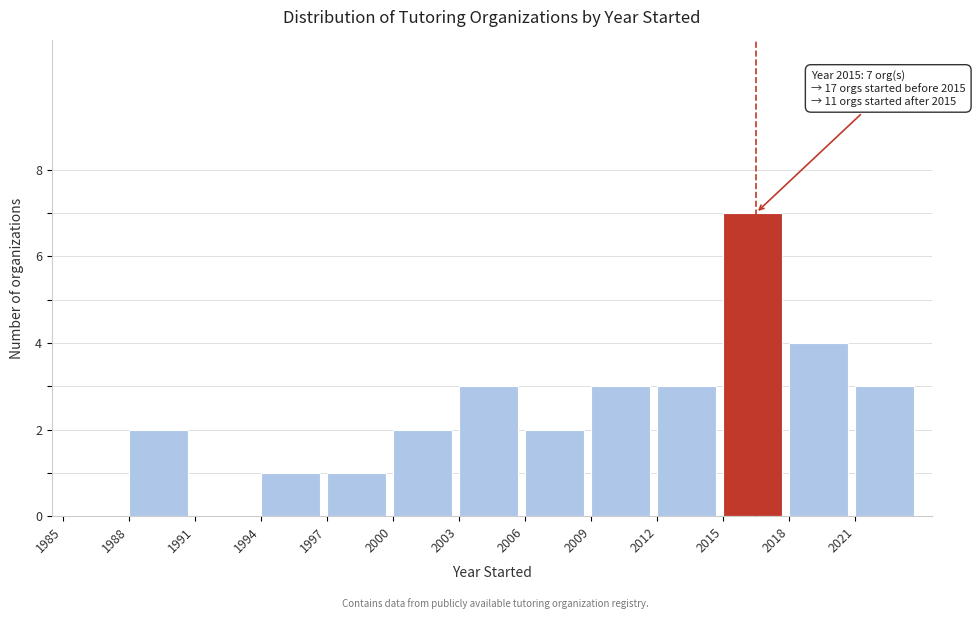

Which range on the x-axis has the tallest bar?

2015 to 2018